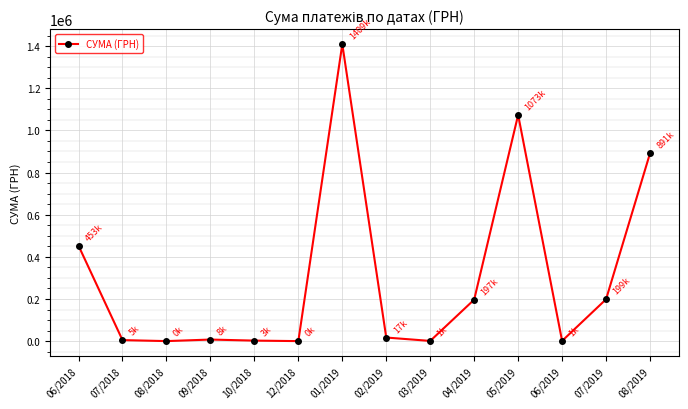

What is the maximum value shown in the chart?

1408844.8